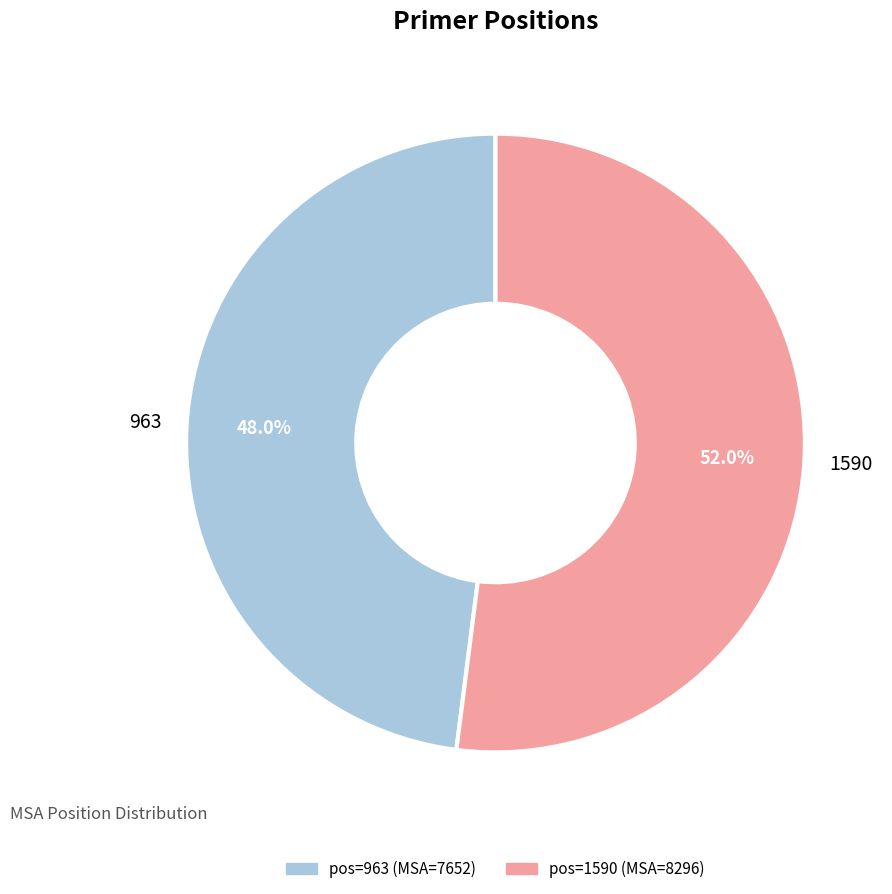

Between 963 and 1590, which is larger?

1590